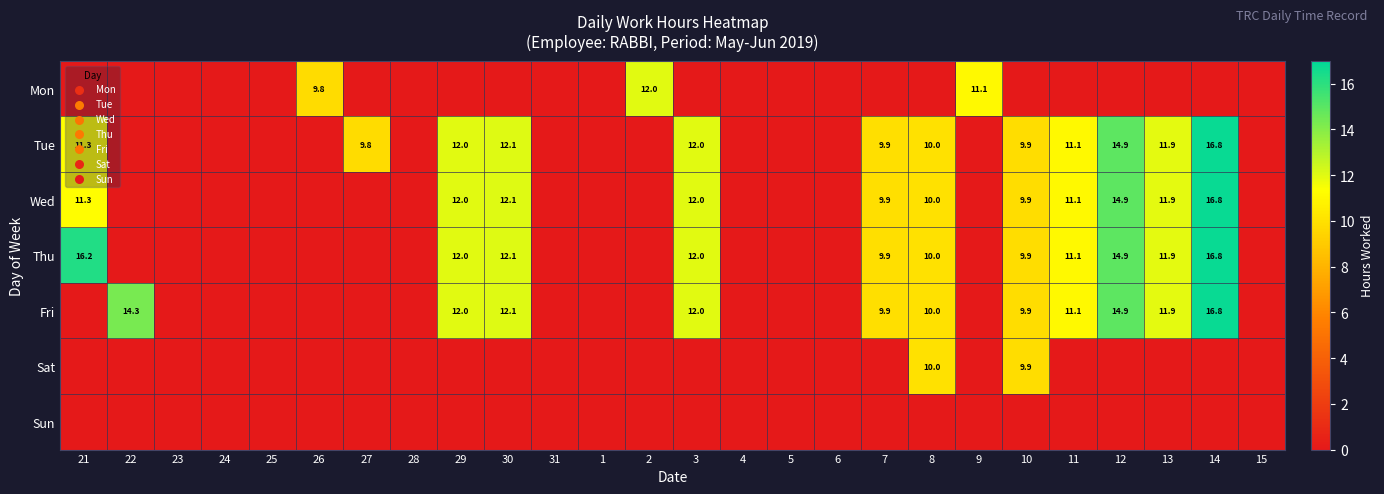

The value of Wed at 21 is 11.3. True or false?

True